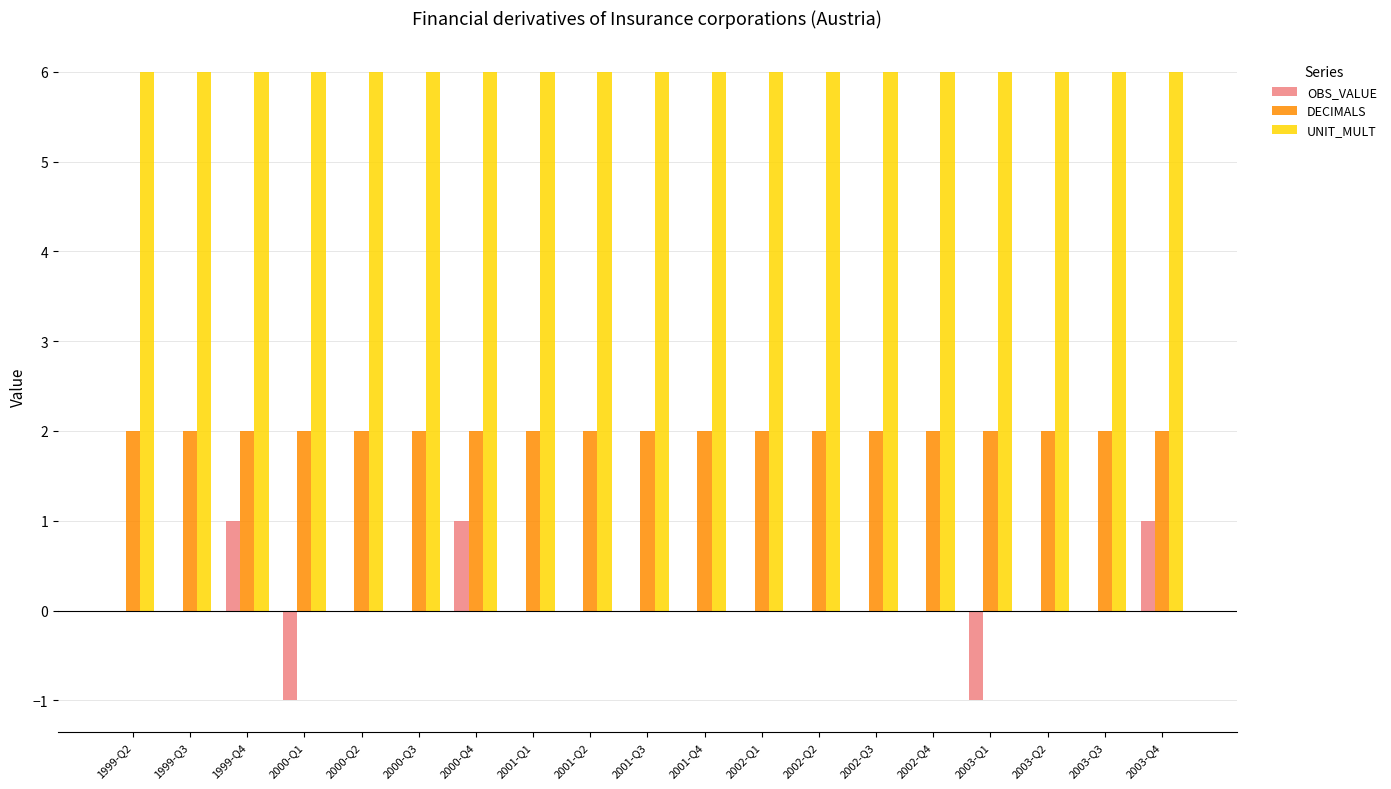

How many series are shown in this chart?

3